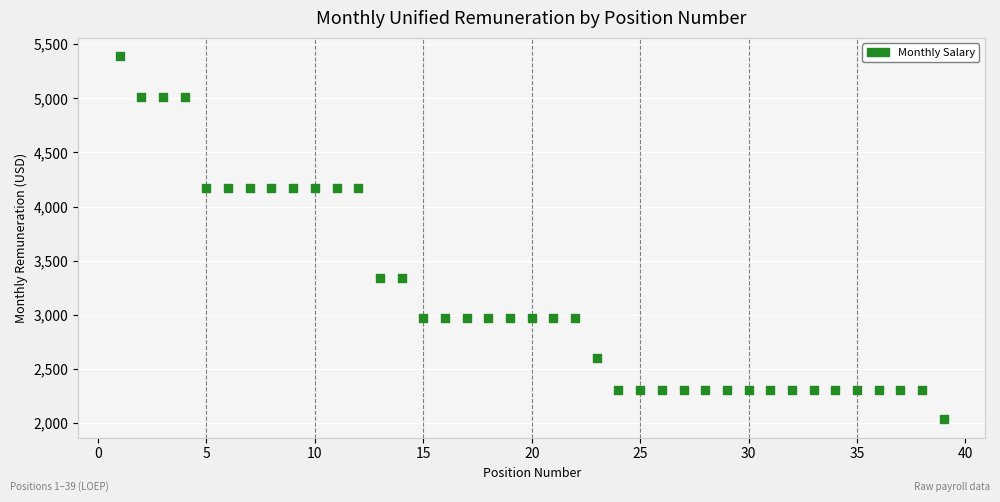

What is the range of X values (max minus min)?

38